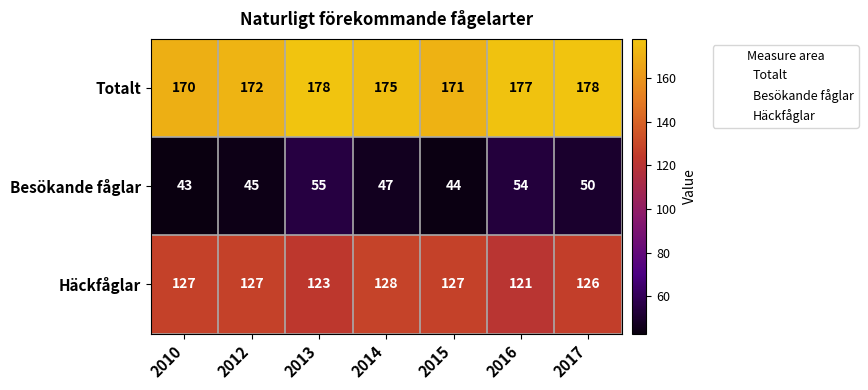

Count the number of data series in this chart.

3